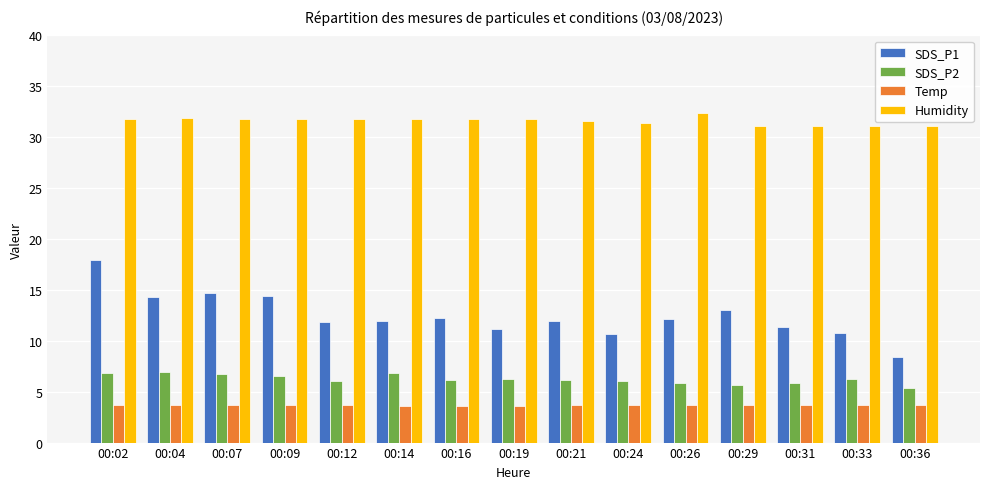

What is the value of the SDS_P2 bar at the 14th from the left?

6.3